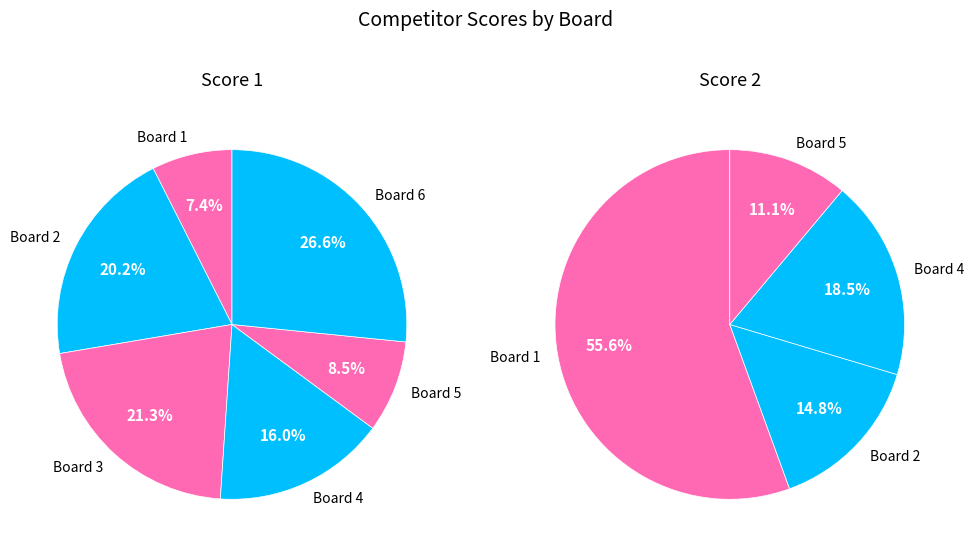

Which series has the largest range (max minus min)?

Score 1